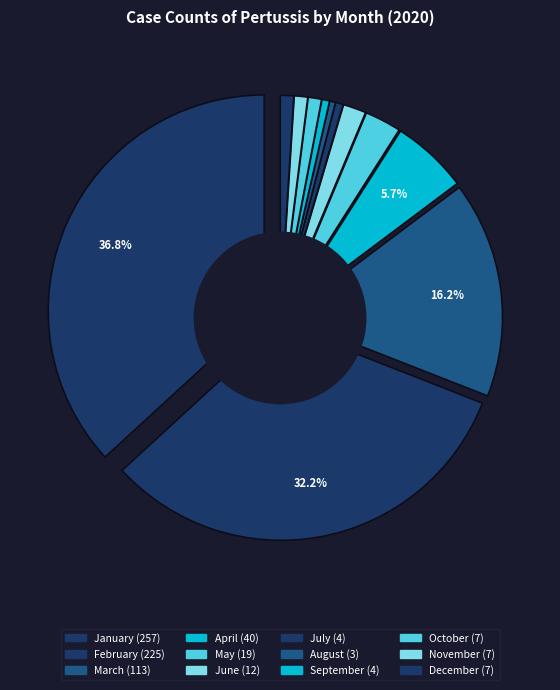

The September slice represents 1% of the pie. True or false?

True